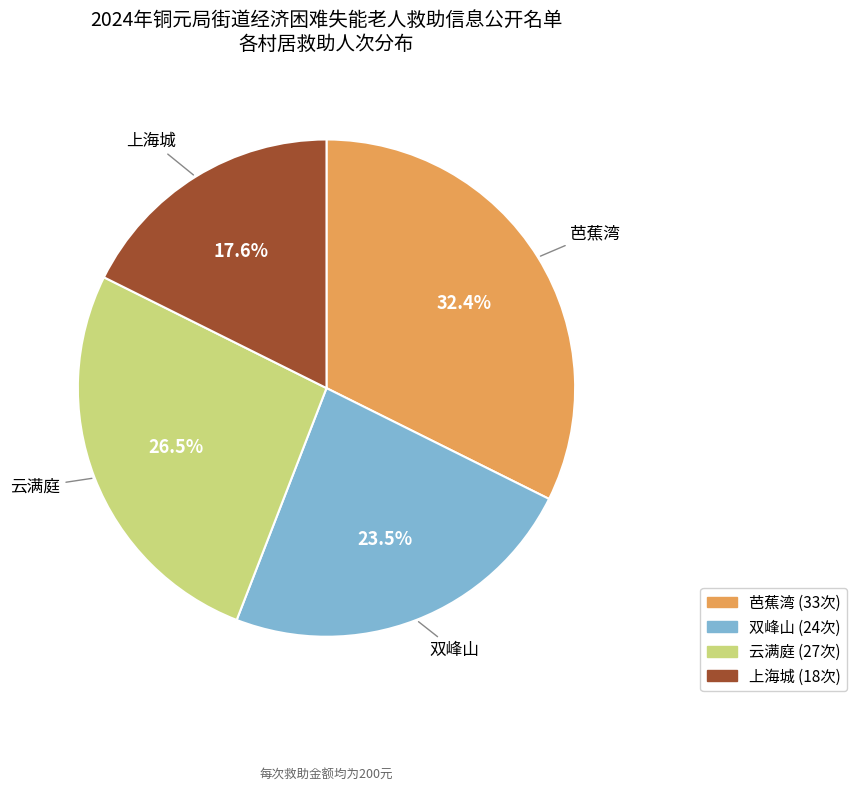

What is the ratio of the value at 芭蕉湾 to the value at 上海城?

1.8